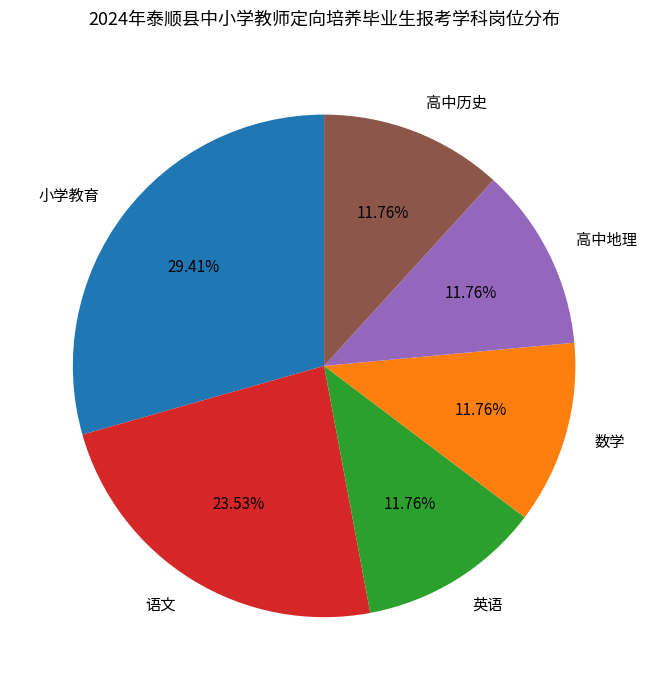

To the nearest percent, what is the average slice percentage?

17%